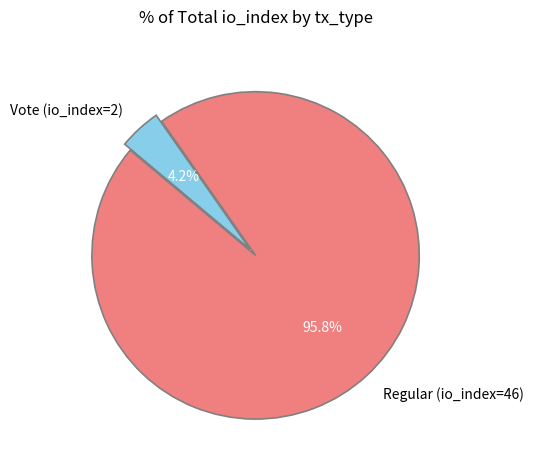

To the nearest percent, what is the combined percentage of Vote (io_index=2) and Regular (io_index=46)?

100%